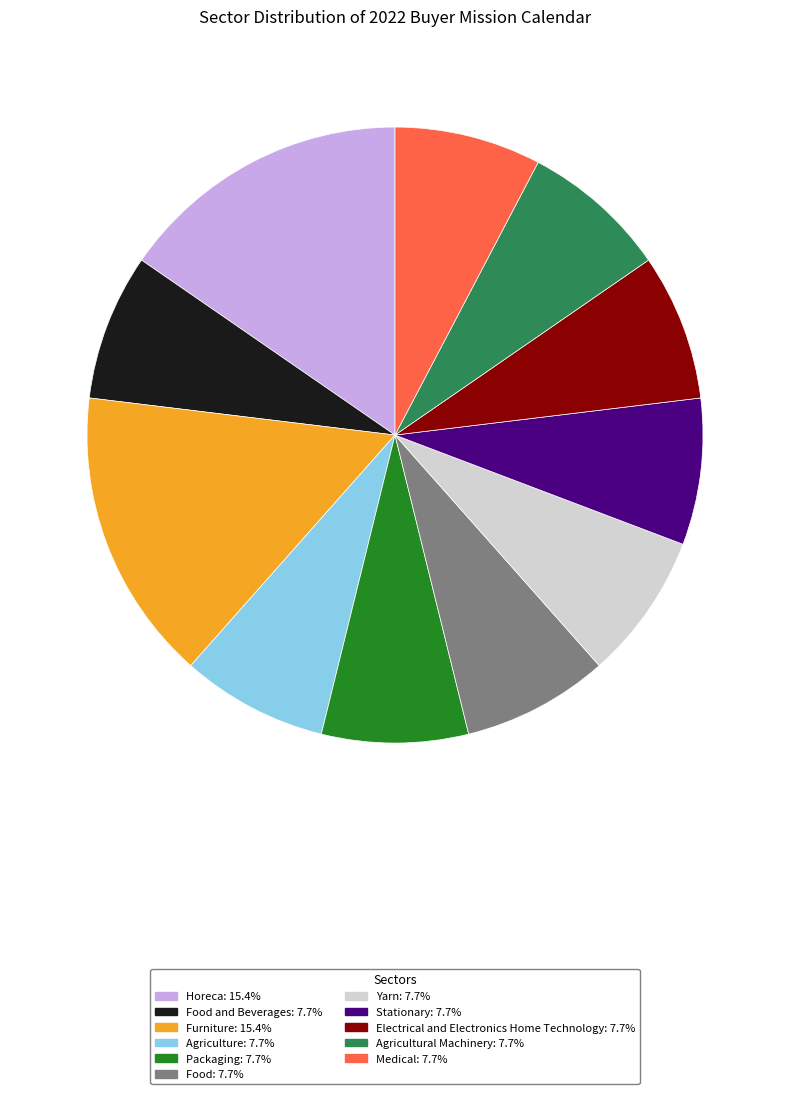

Is there a majority slice in this chart?

No